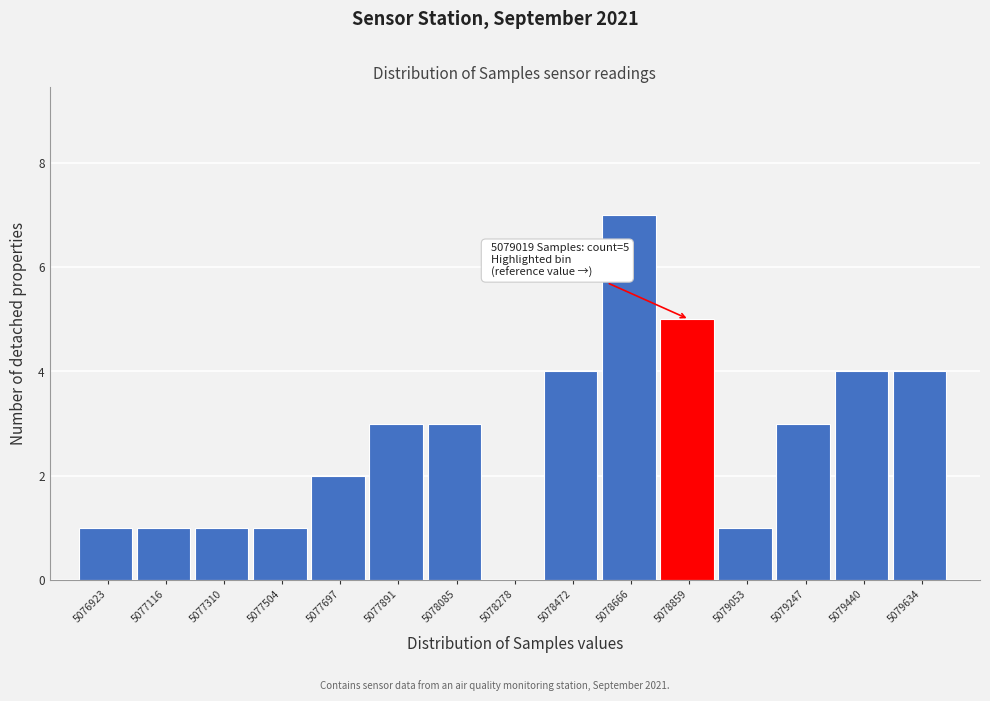

Reading left to right, extract all data points from this chart.

5076923=1	5077116=1	5077310=1	5077504=1	5077697=2	5077891=3	5078085=3	5078278=0	5078472=4	5078666=7	5078859=5	5079053=1	5079247=3	5079440=4	5079634=4